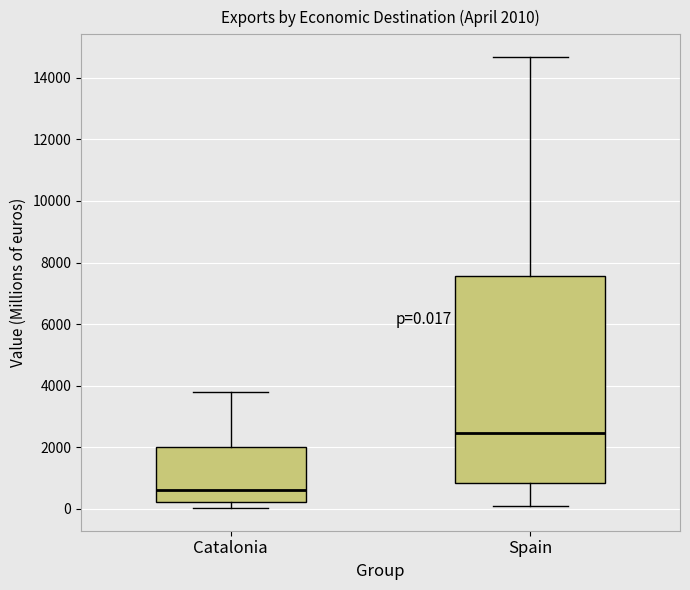

Which box is the tallest, from its lower edge to its upper edge?

Spain